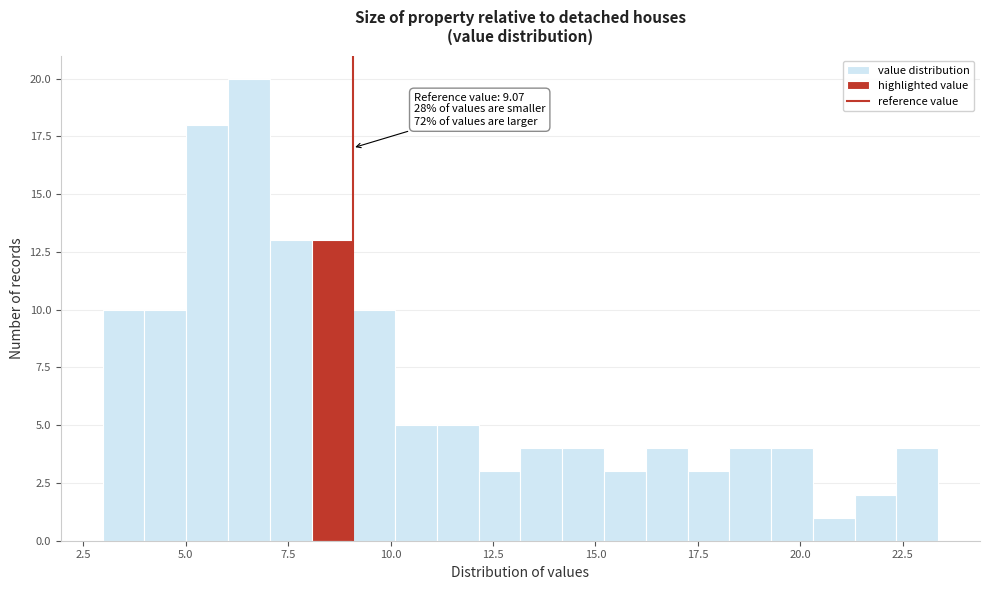

Around what value on the x-axis is the tallest bar? Give the approximate position of its centre, as read against the axis.

6.5